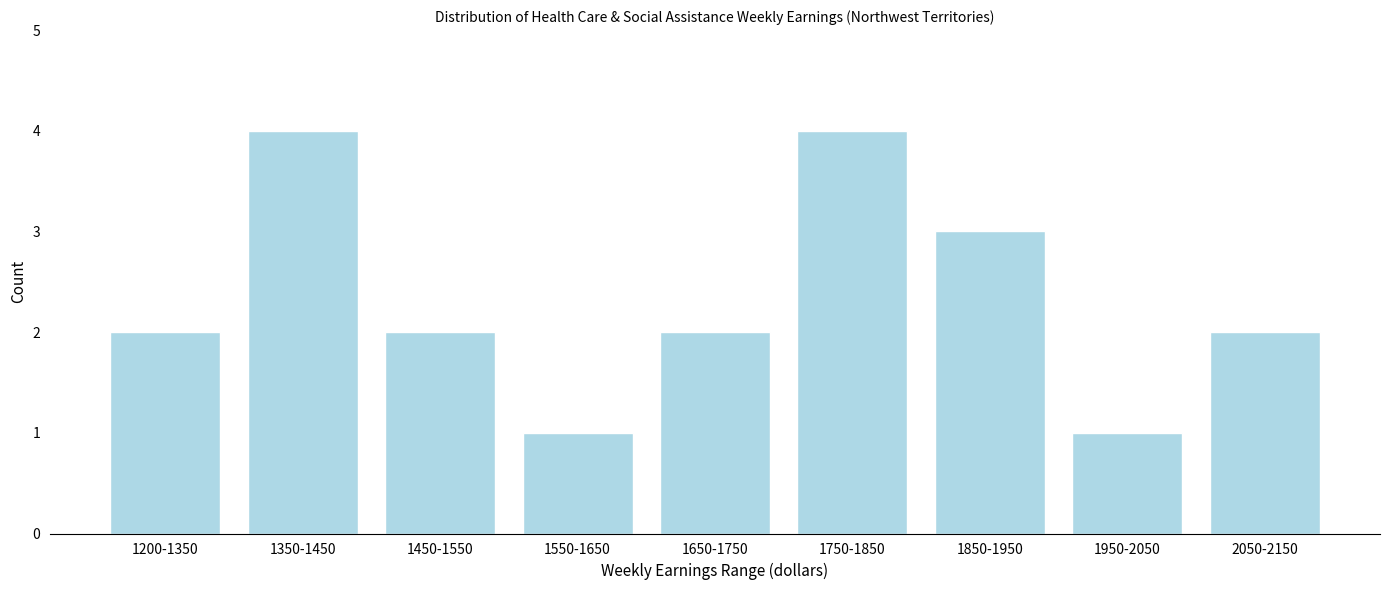

Reading right to left, extract all data points from this chart.

2050-2150=2	1950-2050=1	1850-1950=3	1750-1850=4	1650-1750=2	1550-1650=1	1450-1550=2	1350-1450=4	1200-1350=2